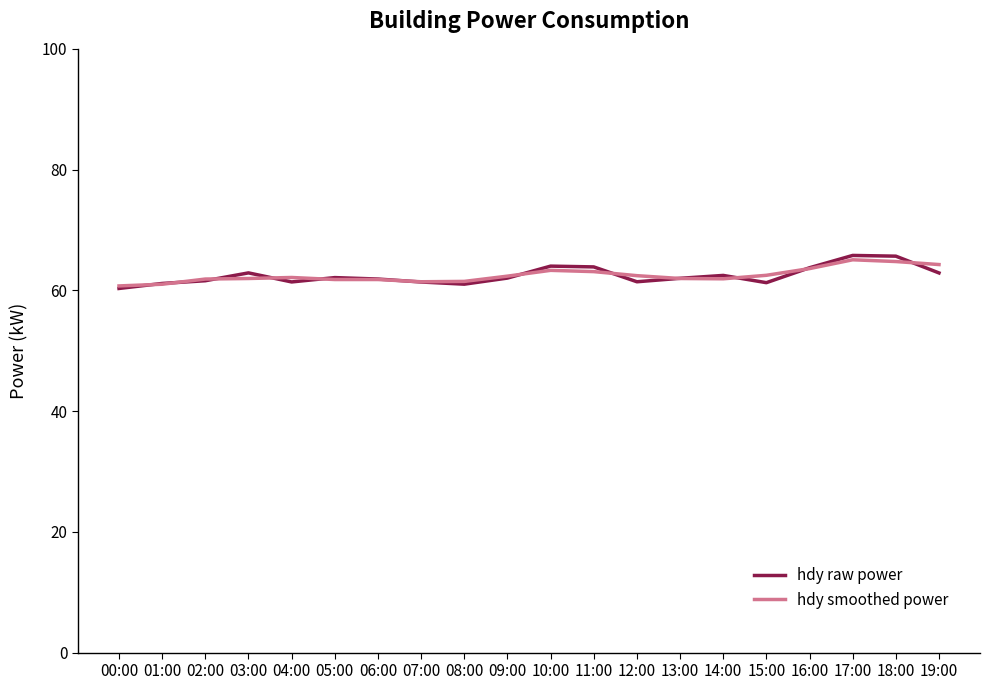

What is the total value across all series at 02:00?

123.5